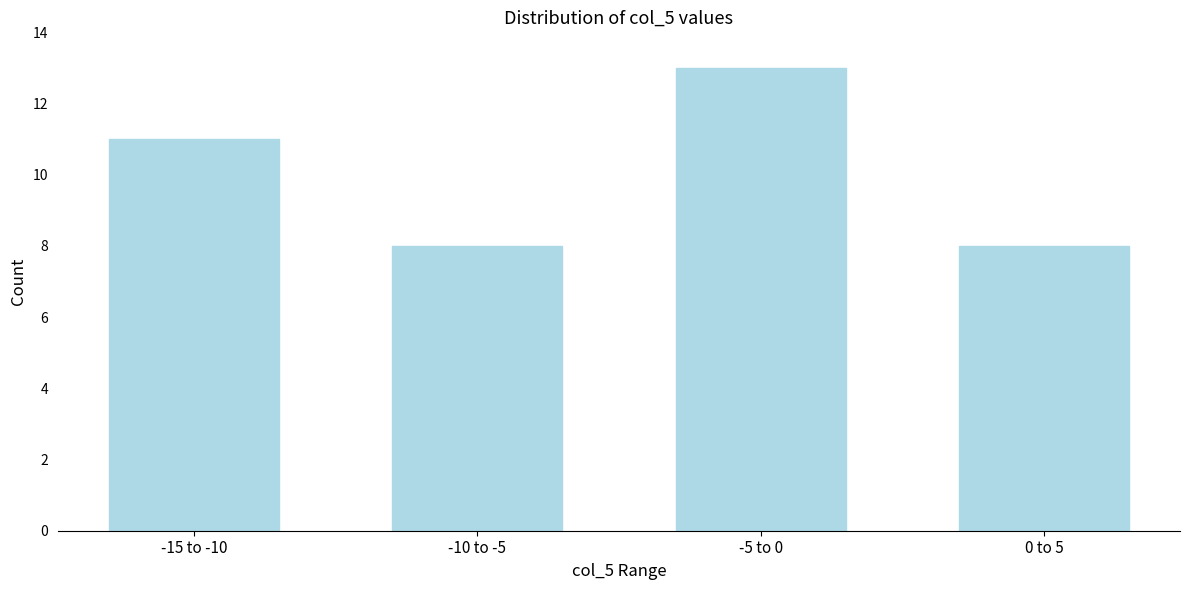

Reading left to right, extract all data points from this chart.

-15 to -10=11	-10 to -5=8	-5 to 0=13	0 to 5=8